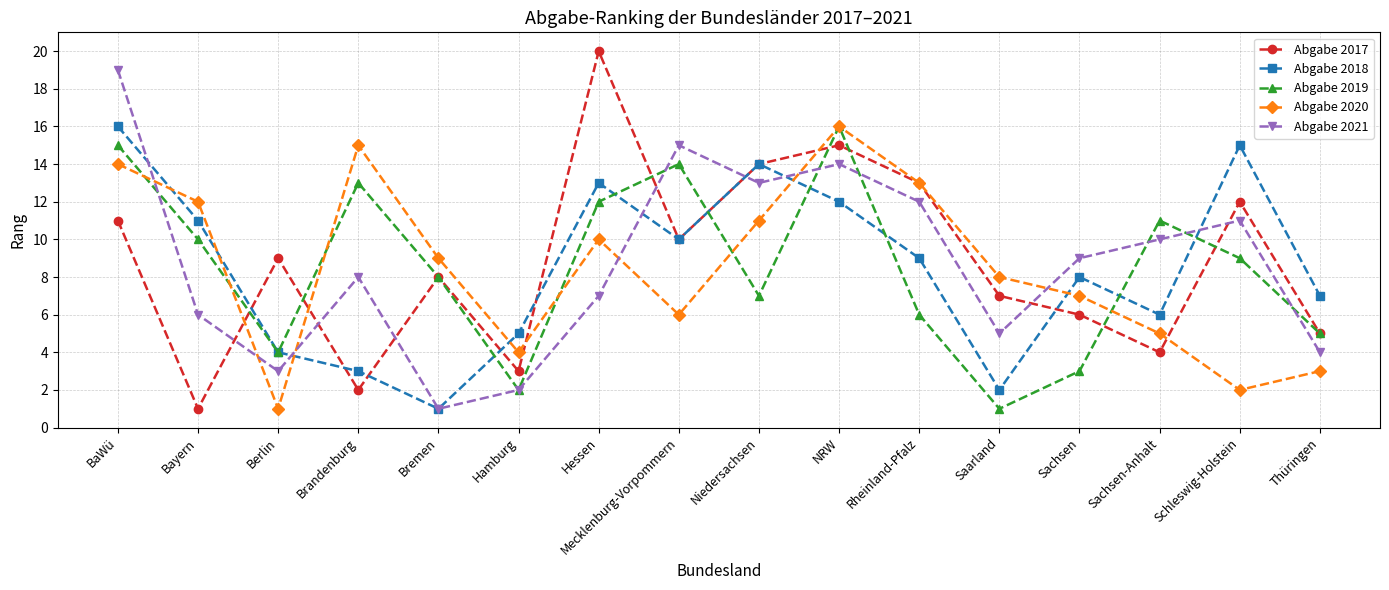

What is the label of the 15th point from the left?

Schleswig-Holstein